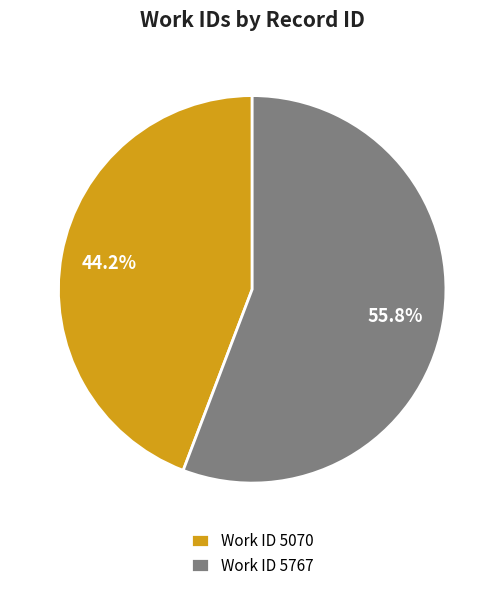

Which category accounts for the majority?

Work ID 5767